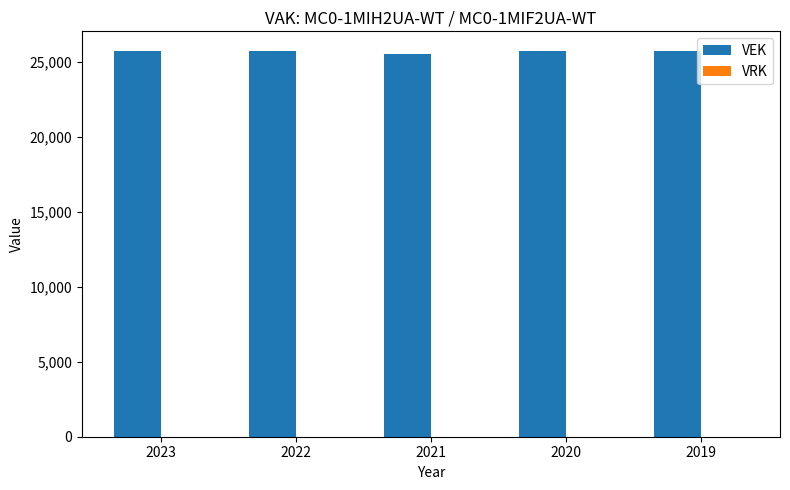

The value at 2019 is 25760. True or false?

True